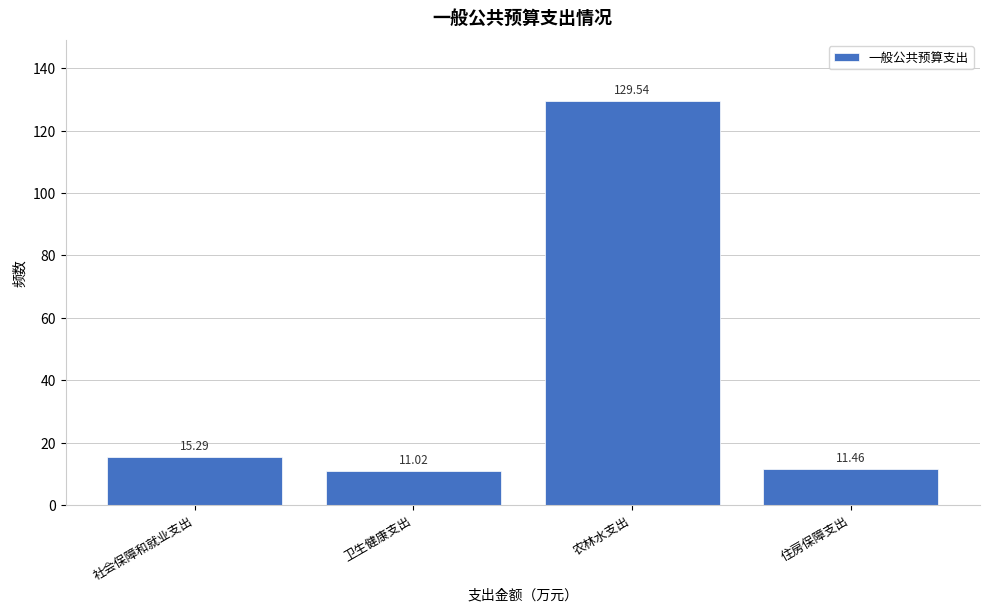

Which category has the highest value across all series?

农林水支出